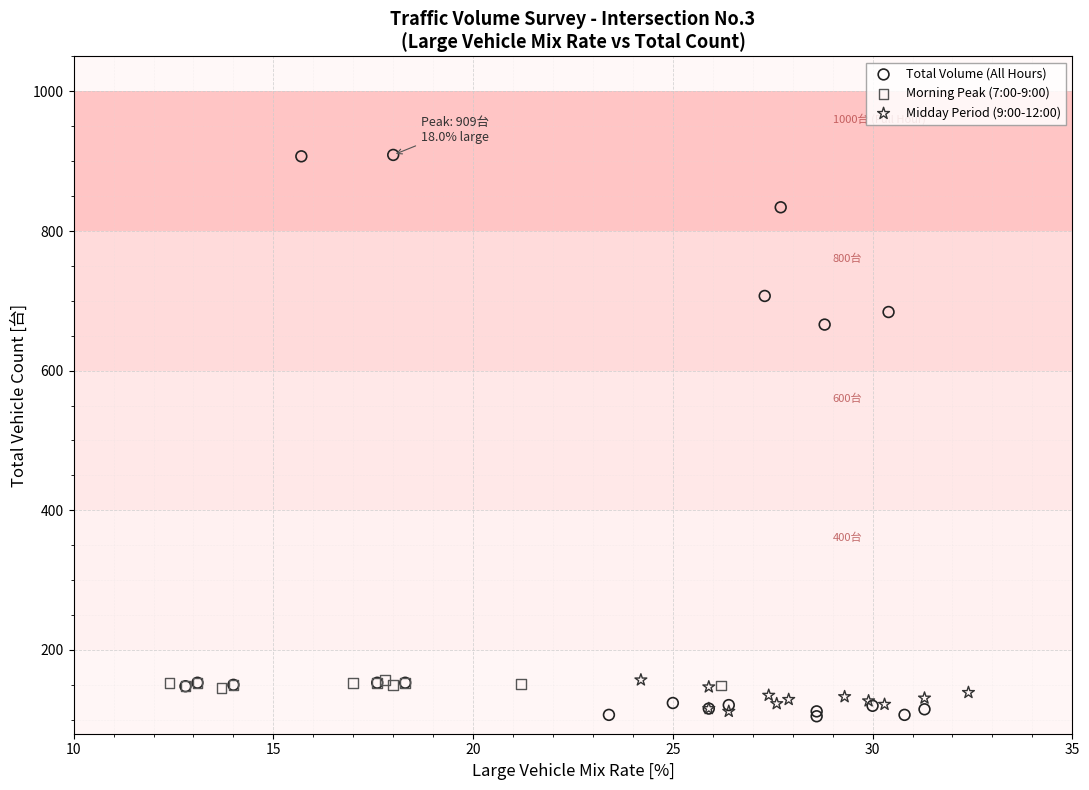

Which series reaches the maximum Y coordinate?

Total Volume (All Hours)